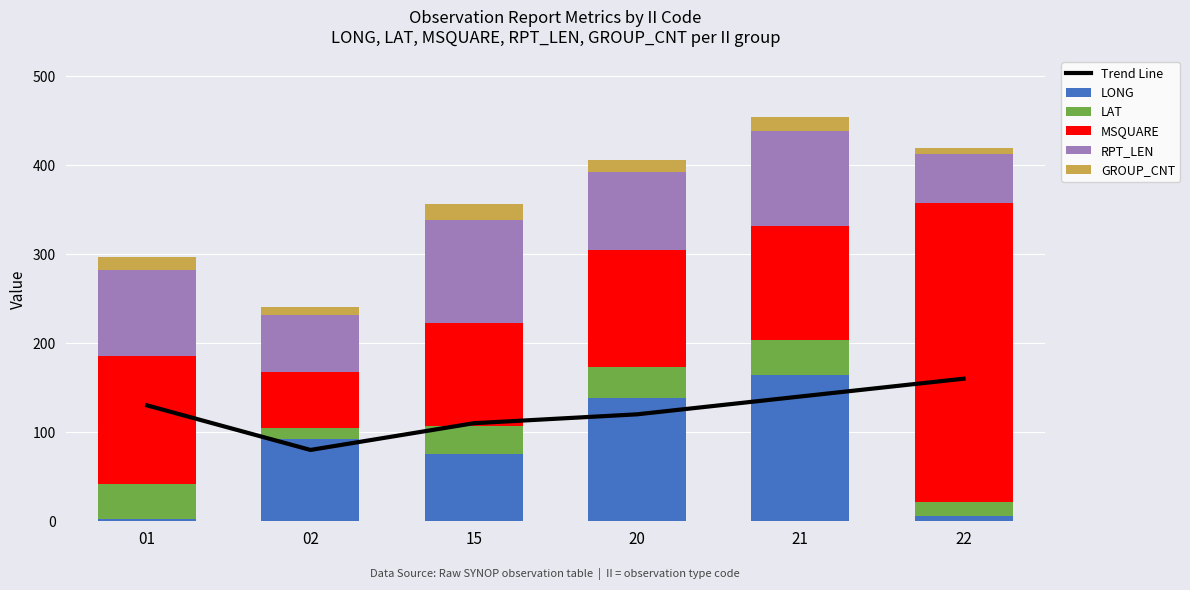

Reading left to right, what are all the values shown in this chart?

Trend Line: 01=130.0	02=80.0	15=110.0	20=120.0	21=140.0	22=160.0
LONG: 01=2.7	02=92.7	15=74.9	20=138.6	21=164.0	22=5.5
LAT: 01=38.8	02=11.7	15=31.8	20=34.6	21=39.1	22=15.9
MSQUARE: 01=144.0	02=63.0	15=116.0	20=131.0	21=128.0	22=336.0
RPT_LEN: 01=97.0	02=64.0	15=115.0	20=88.0	21=107.0	22=55.0
GROUP_CNT: 01=14.0	02=9.0	15=18.0	20=13.0	21=16.0	22=7.0